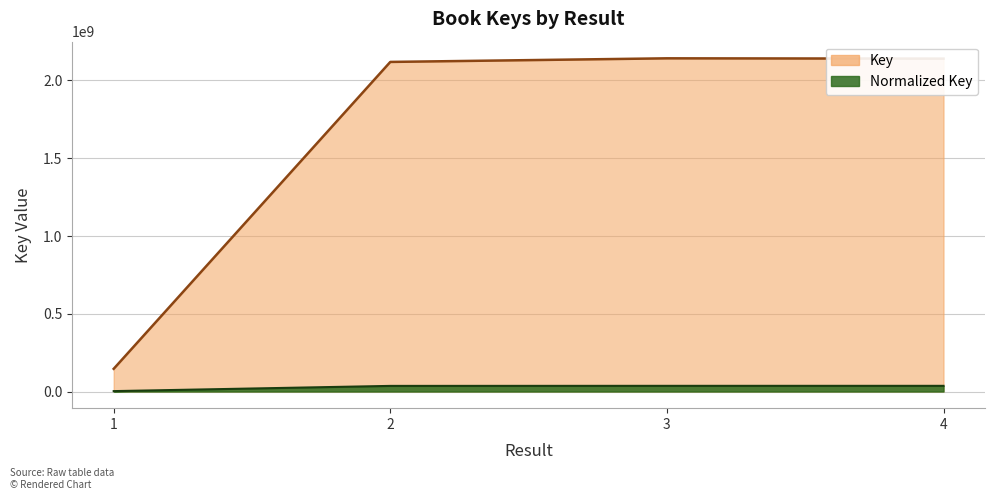

What is the value of the 4th point from the left?

2140567262